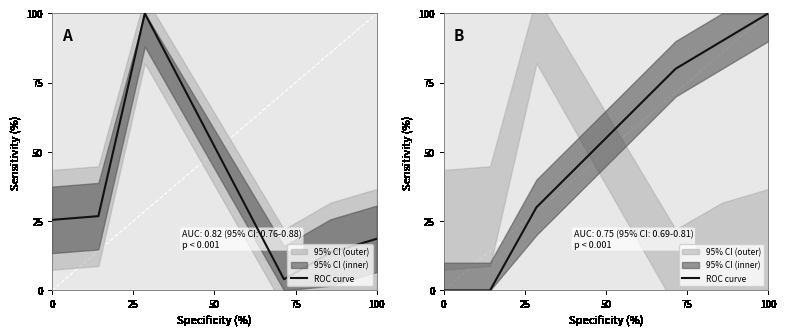

True or false: there are more than 0 points higher than both neighbors.

False